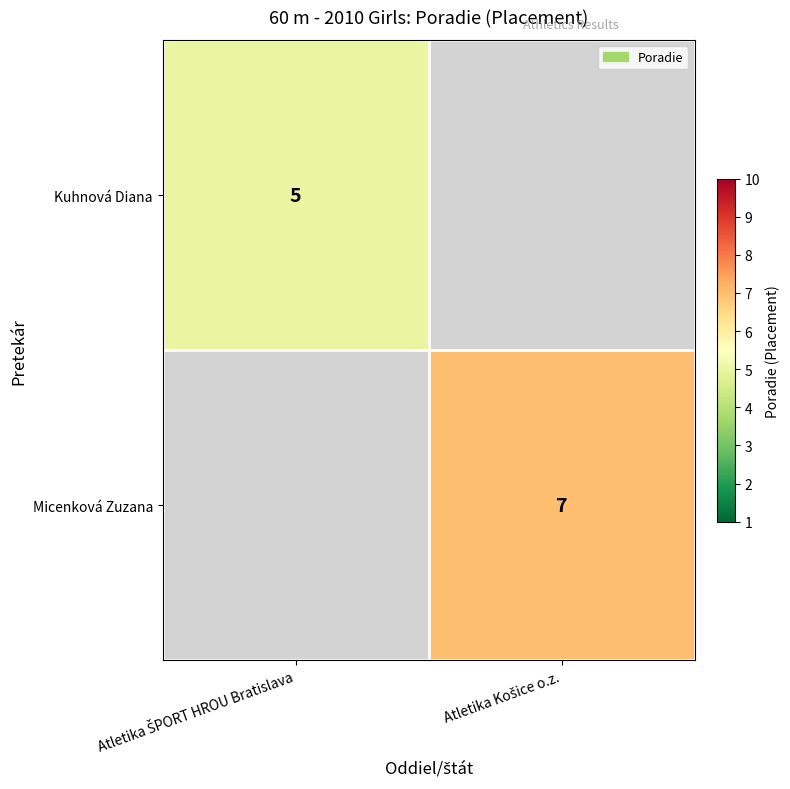

Rank the categories by Kuhnová Diana value from lowest to highest.

Atletika ŠPORT HROU Bratislava, Atletika Košice o.z.